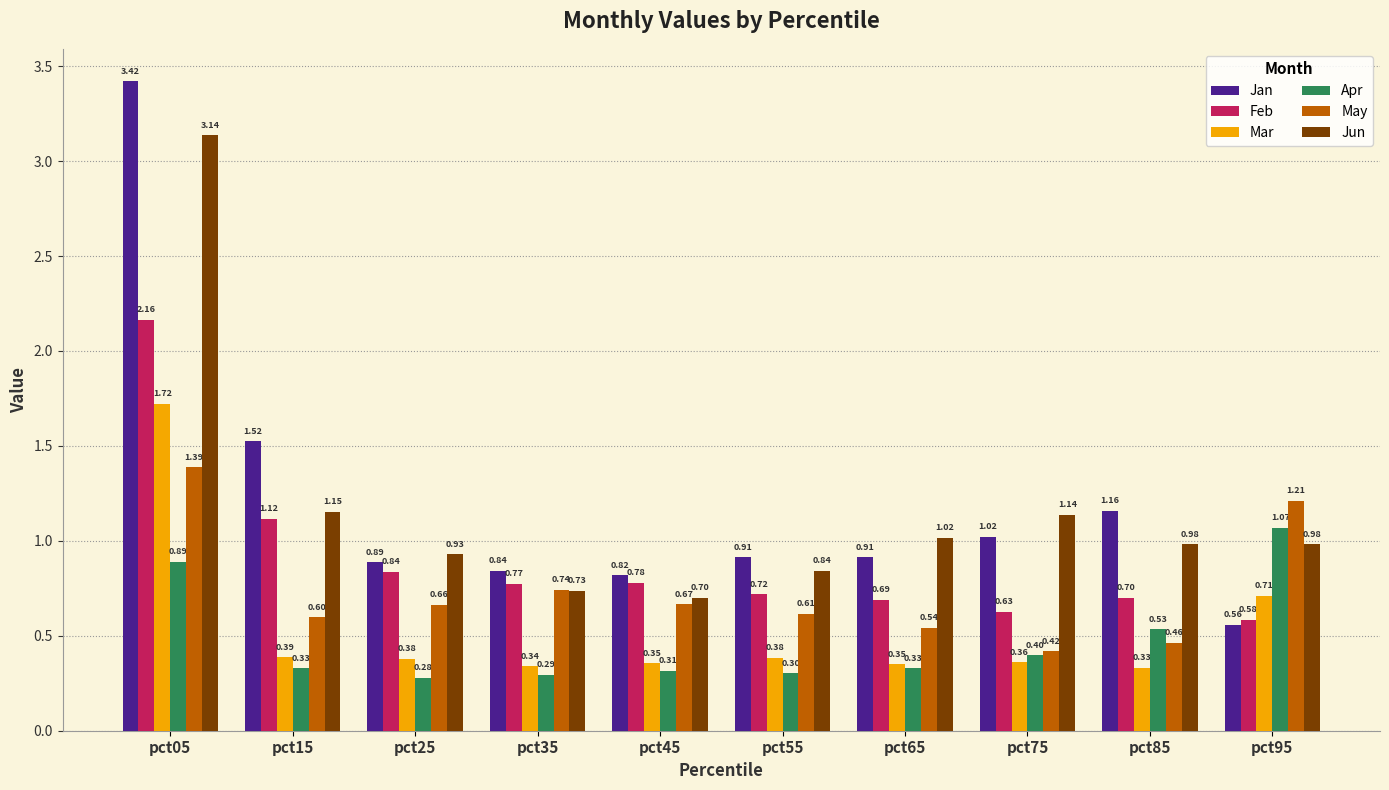

Rank the series by their maximum value, from highest to lowest.

Jan, Jun, Feb, Mar, May, Apr